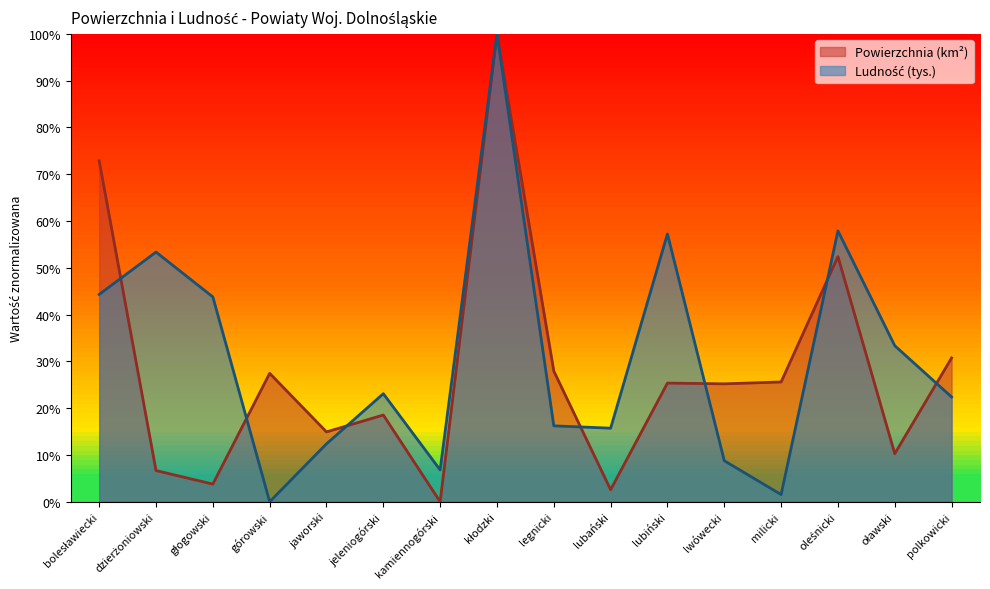

Which series has the widest spread of values?

Powierzchnia (km²)